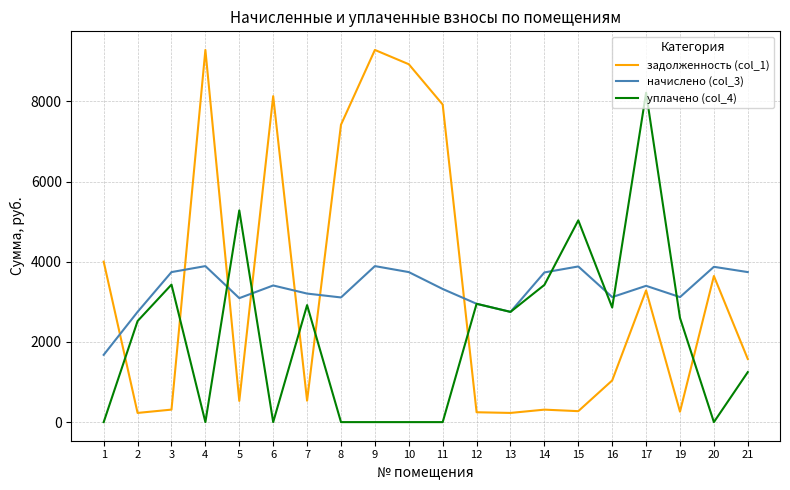

At which category is the sum across all series the highest?

17